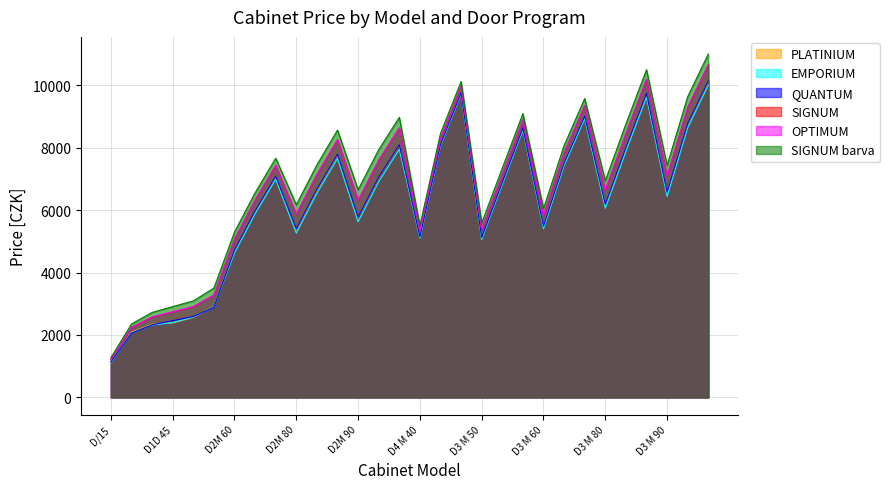

Between D/15 and D2 R 60, which is larger?

D2 R 60